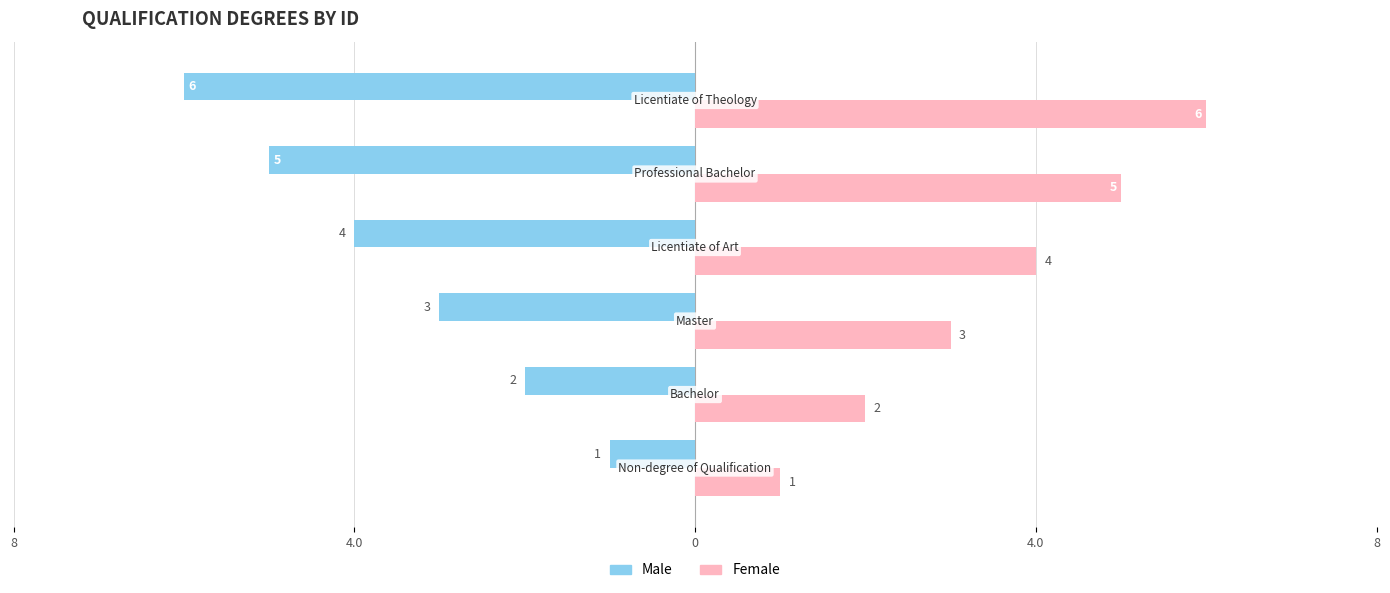

What are all the series names shown in the legend?

Male, Female